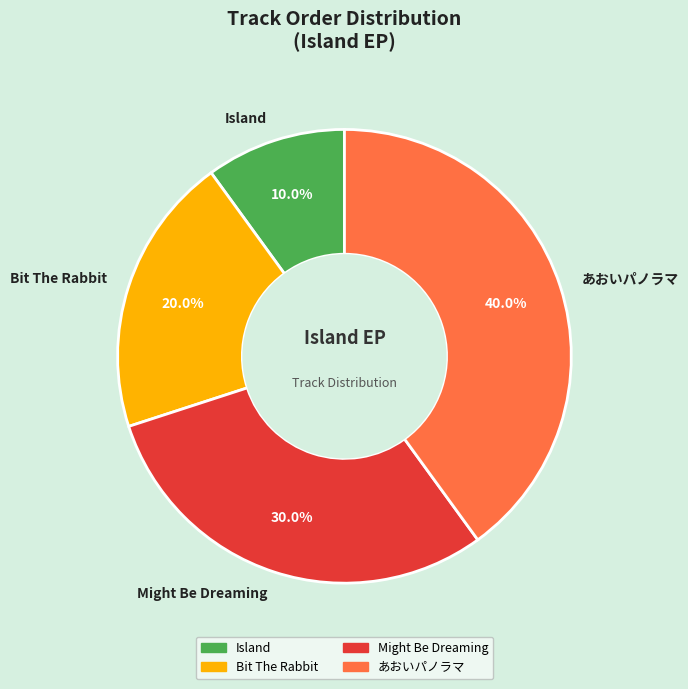

How many slices are in this pie chart?

4